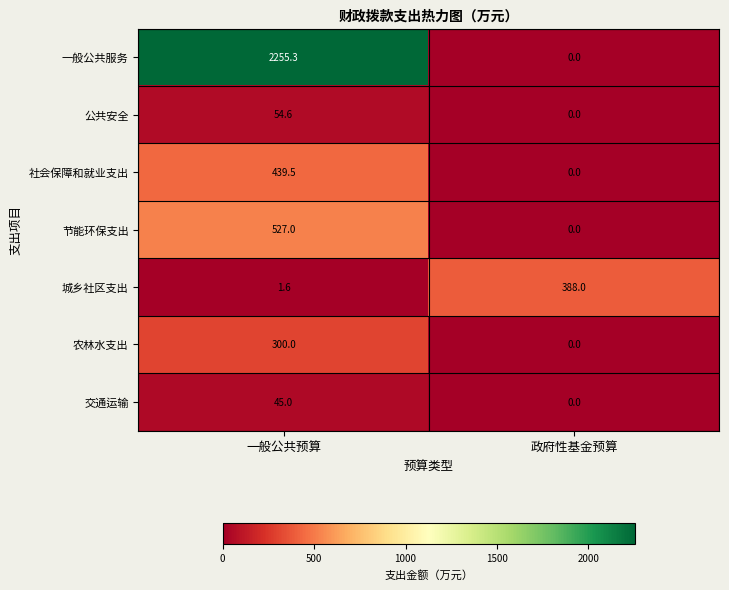

At 一般公共预算, list the series in order from largest to smallest.

一般公共服务, 节能环保支出, 社会保障和就业支出, 农林水支出, 公共安全, 交通运输, 城乡社区支出